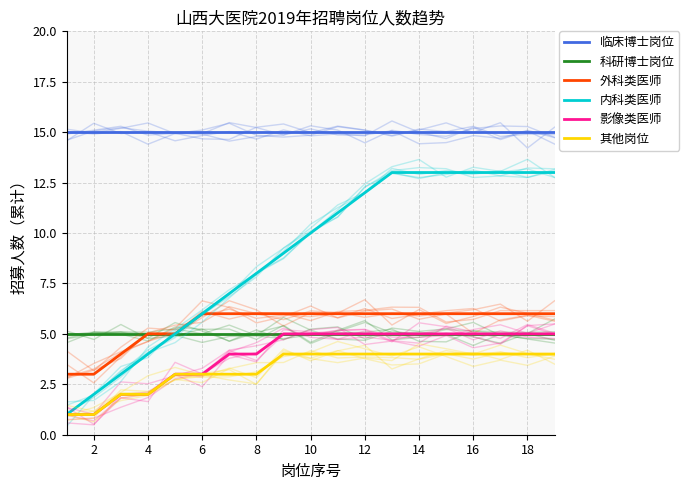

Is it true that 内科类医师 equals 13 at 18?

True